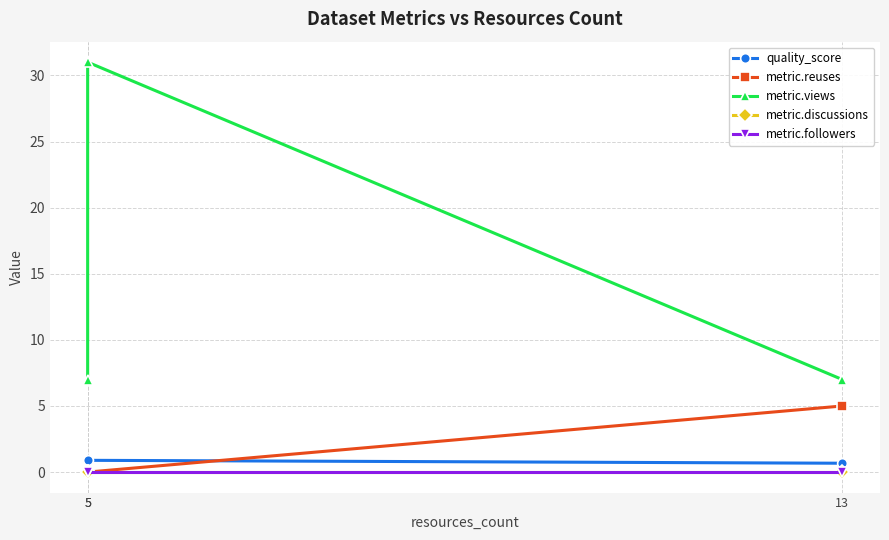

Where is metric.followers nearest to the value 0?

13